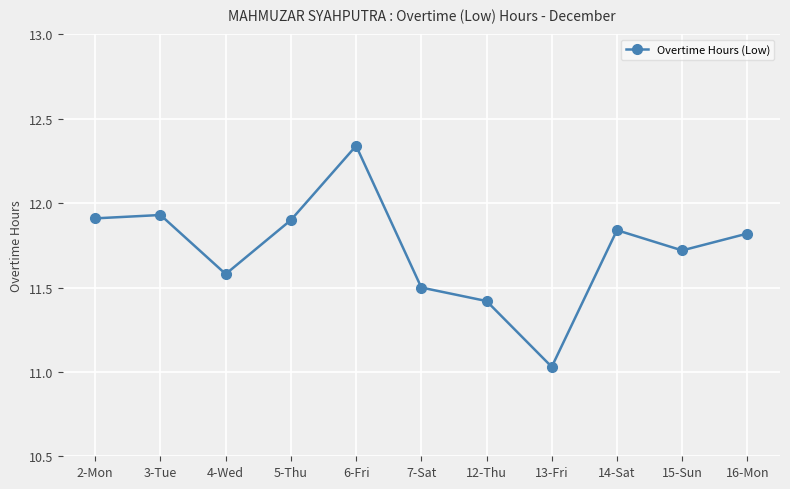

What is the label of the 8th point from the right?

5-Thu